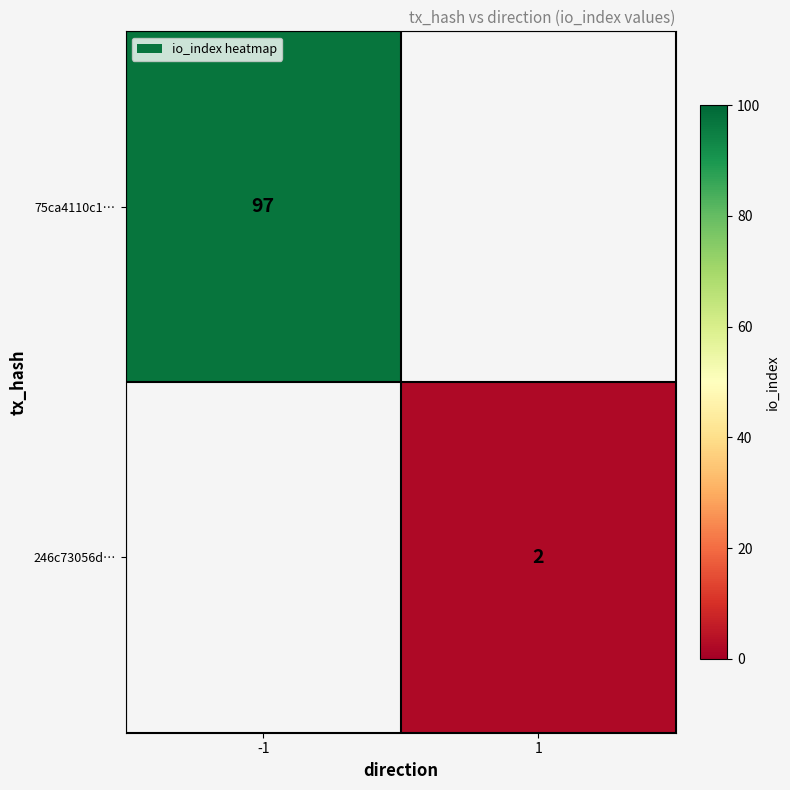

The 246c73056d… series shows 1 at 1. True or false?

False